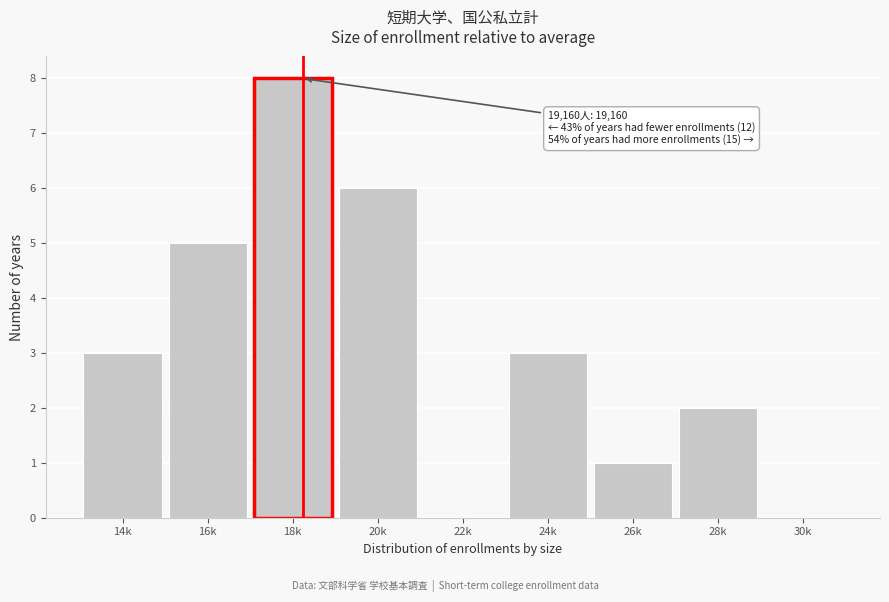

Reading right to left, list all the values displayed in this chart.

30k=0	28k=2	26k=1	24k=3	22k=0	20k=6	18k=8	16k=5	14k=3